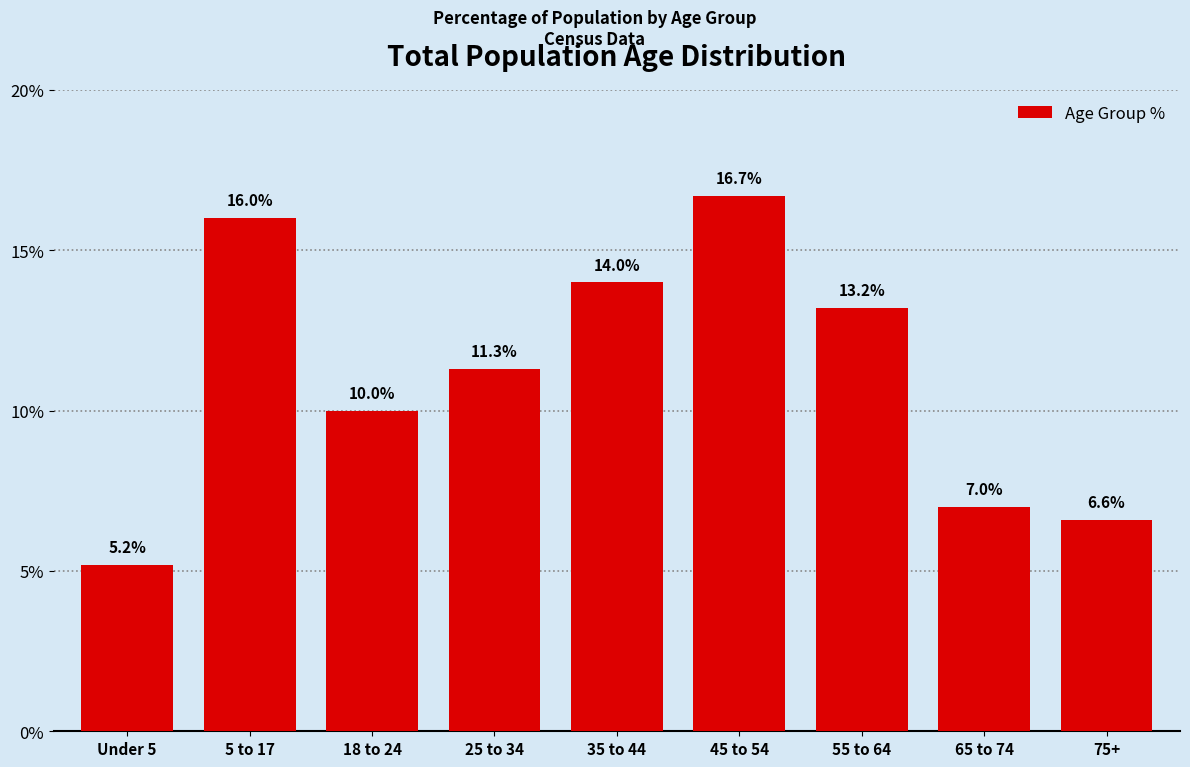

Reading right to left, extract all data points from this chart.

6.6	7.0	13.2	16.7	14.0	11.3	10.0	16.0	5.2